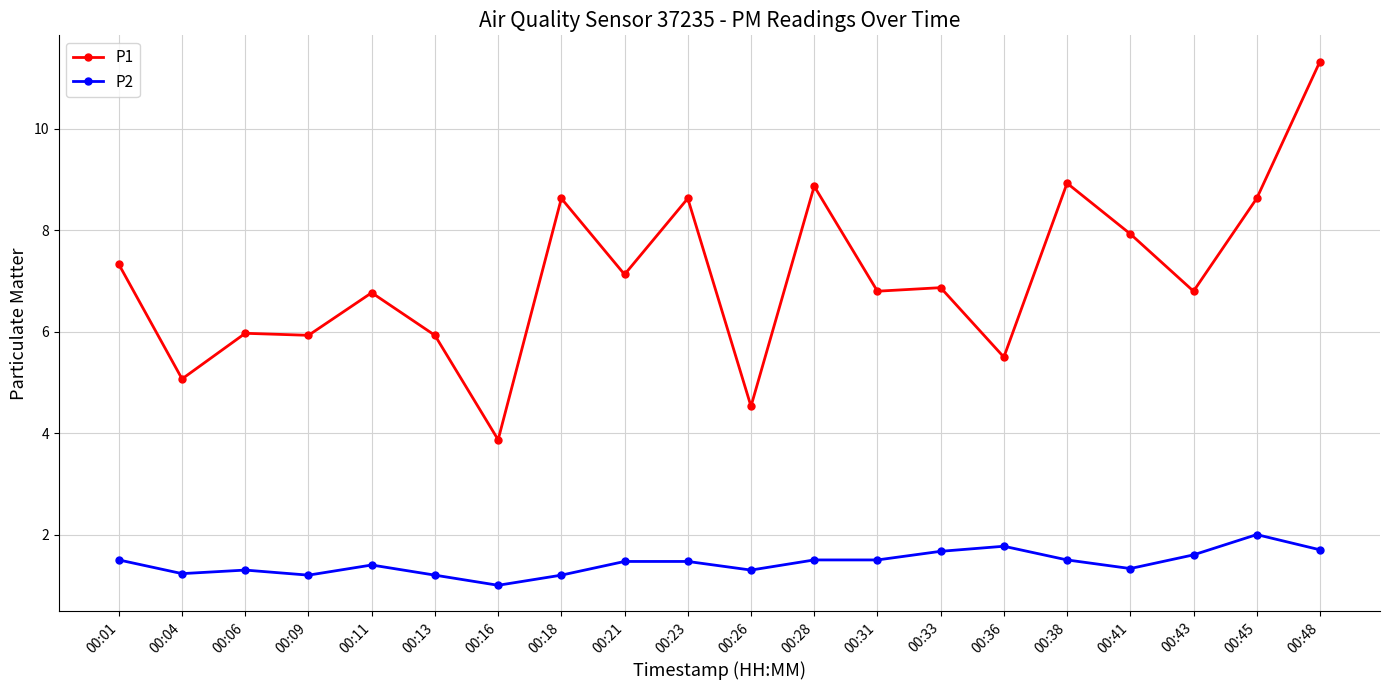

What is the value of the P1 point at the 2nd from the left?

5.1